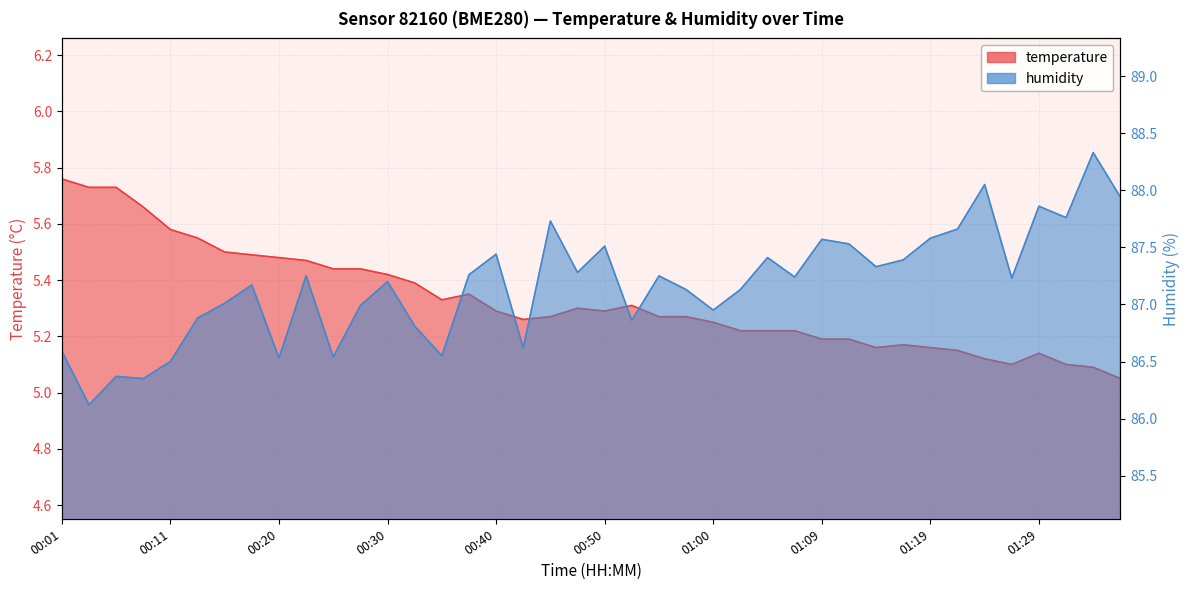

List the series in order of their peak value, highest first.

humidity, temperature